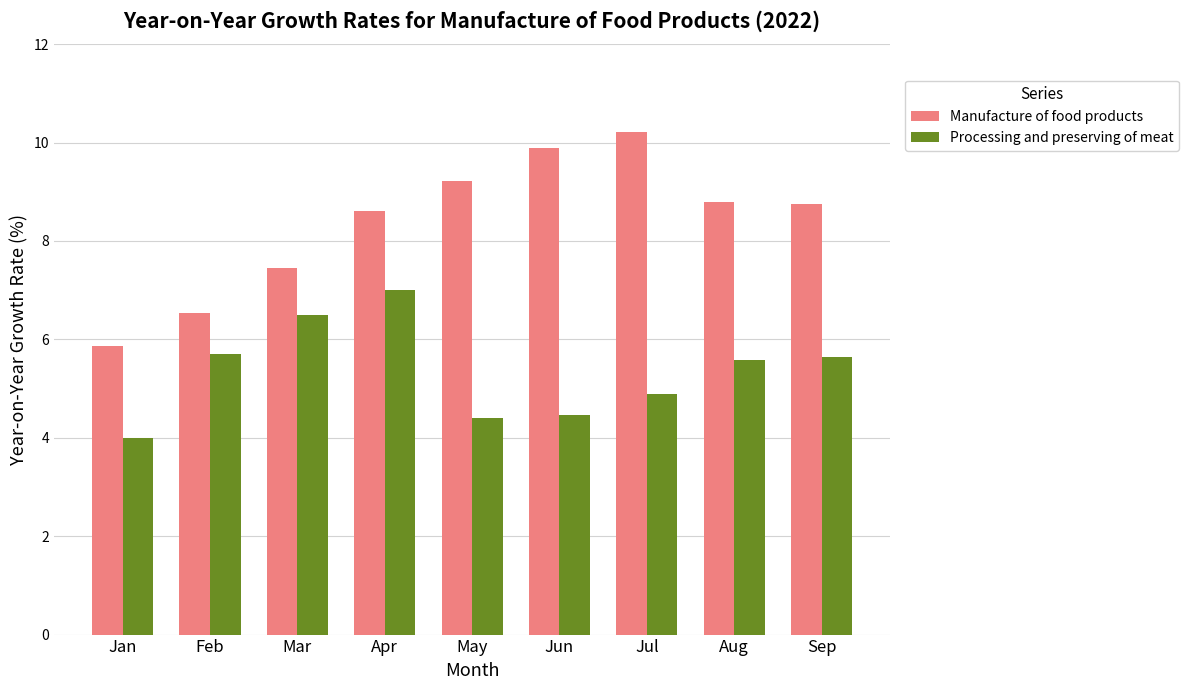

What is the smallest value displayed?

4.0